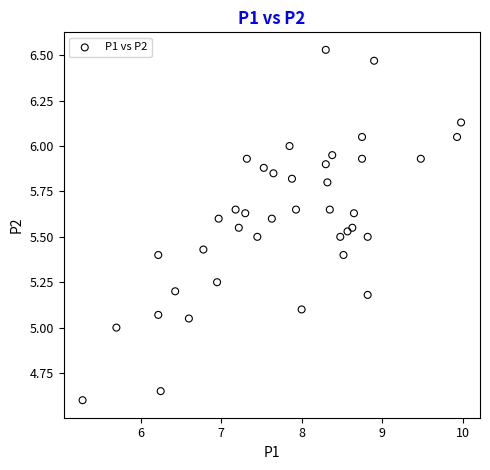

What is the range of Y values (max minus min)?

1.9